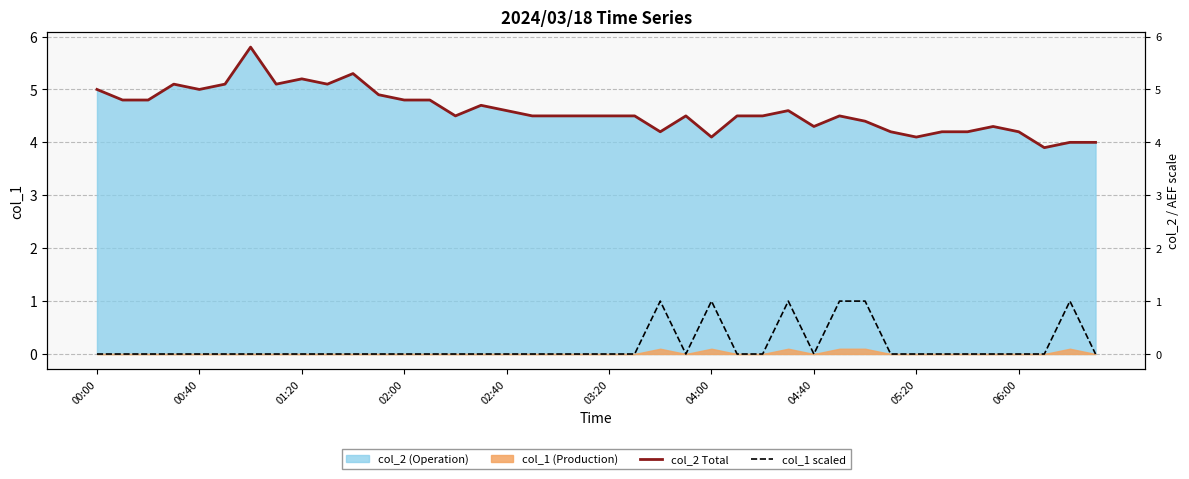

True or false: col_2 Total and col_1 scaled cross at least once.

False